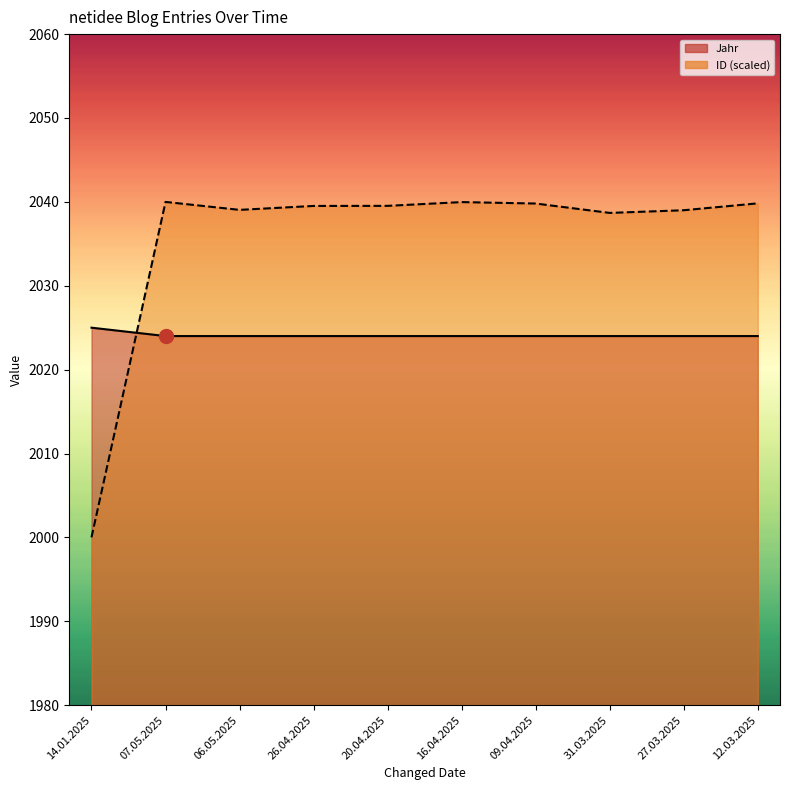

Which series ends up on top after the final intersection of Jahr and ID?

ID